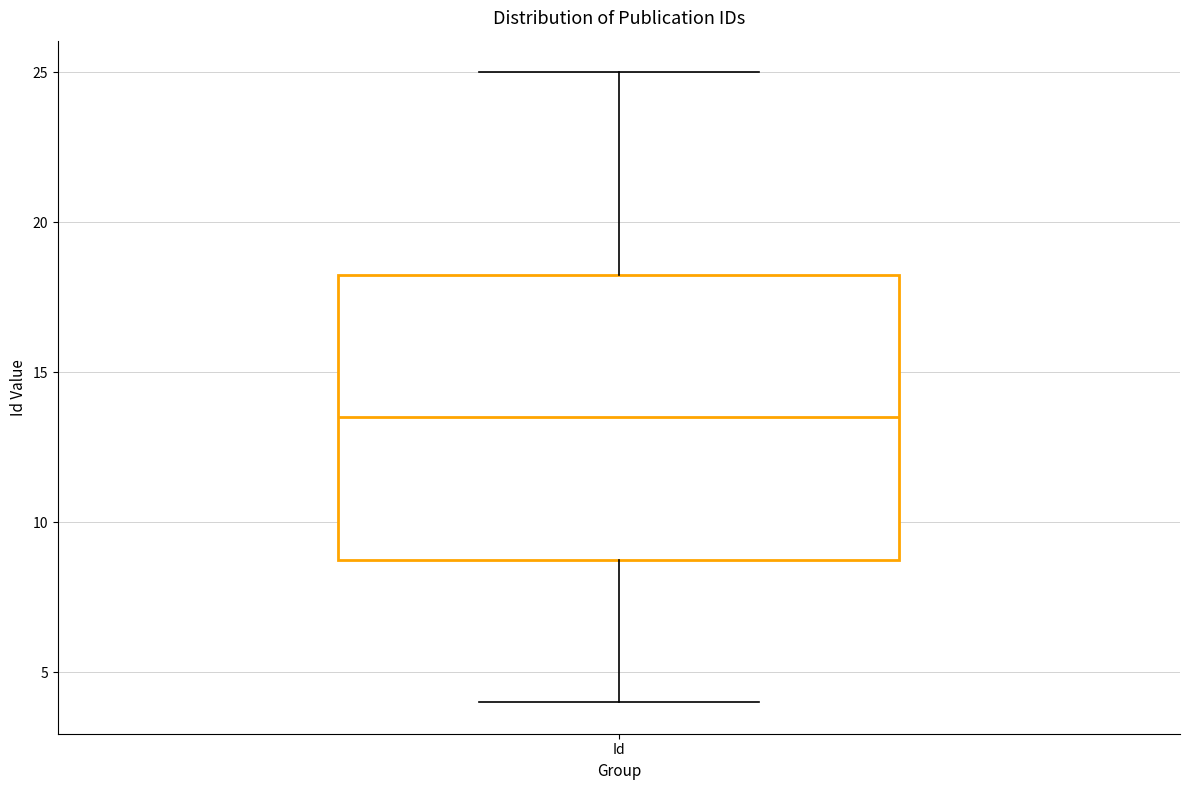

Transcribe this box plot: give where the median line is, the range the box spans, and where the two whiskers end, as read against the y-axis. The values are not printed on the chart, so give them approximately, as read against the axis.

median 13.5, box 9.0 to 18.5, whiskers 4.0 to 25.0